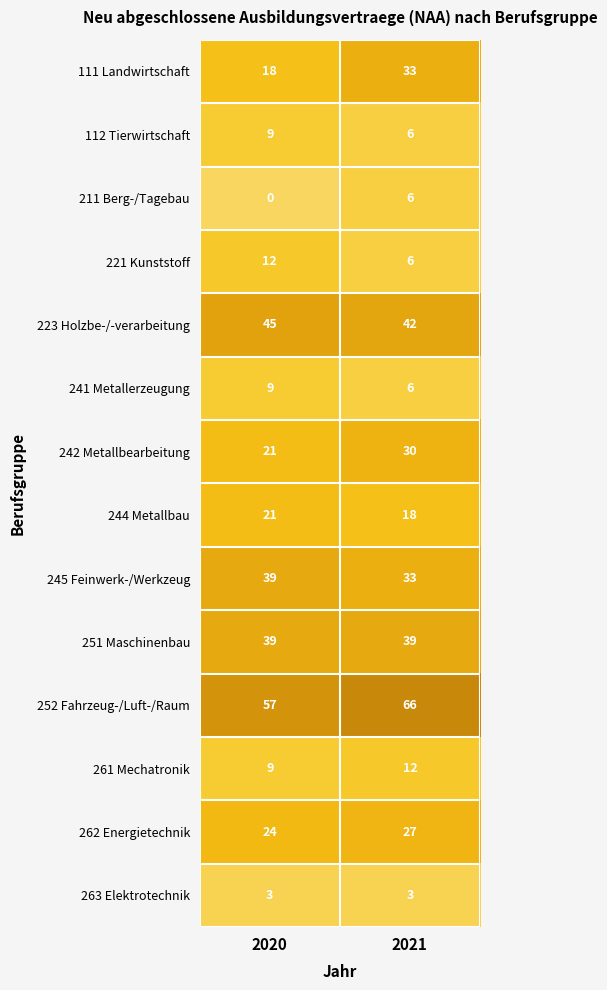

Which category has the lowest value in the 221 Kunststoff series?

2021